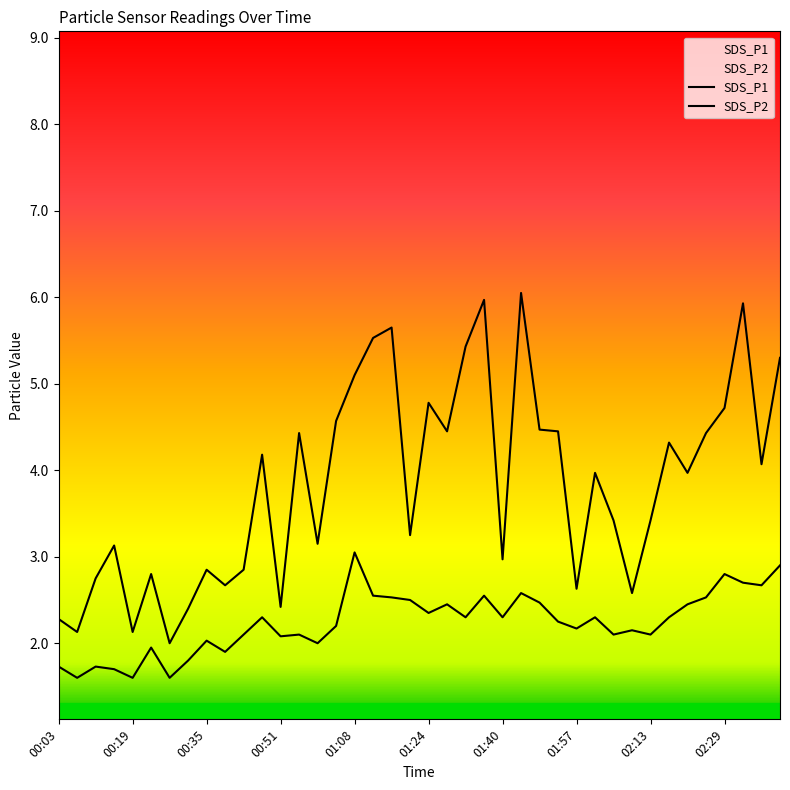

At how many categories does at least one series exceed 4?

19